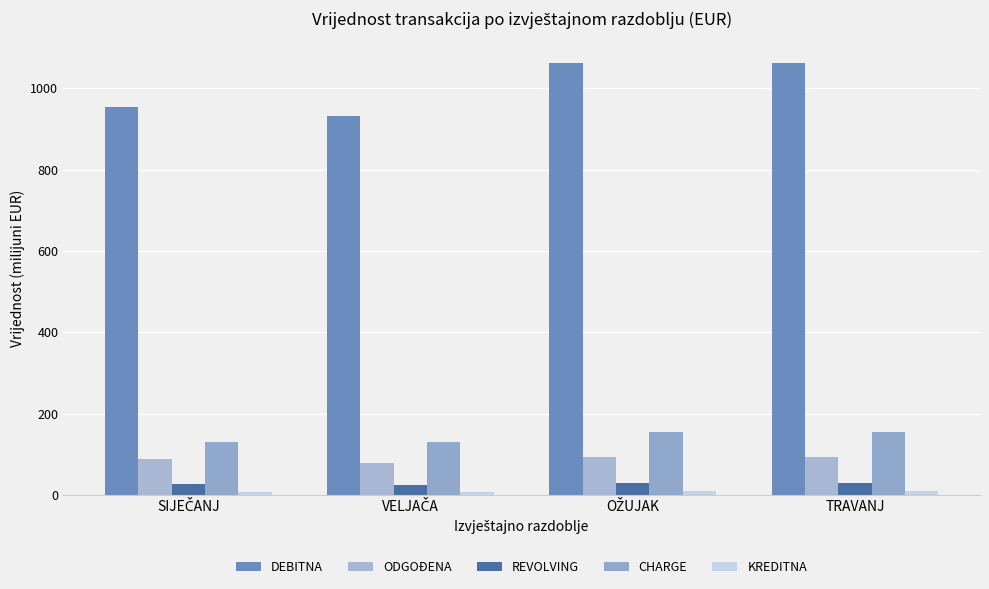

What is the label of the 4th bar from the left?

TRAVANJ